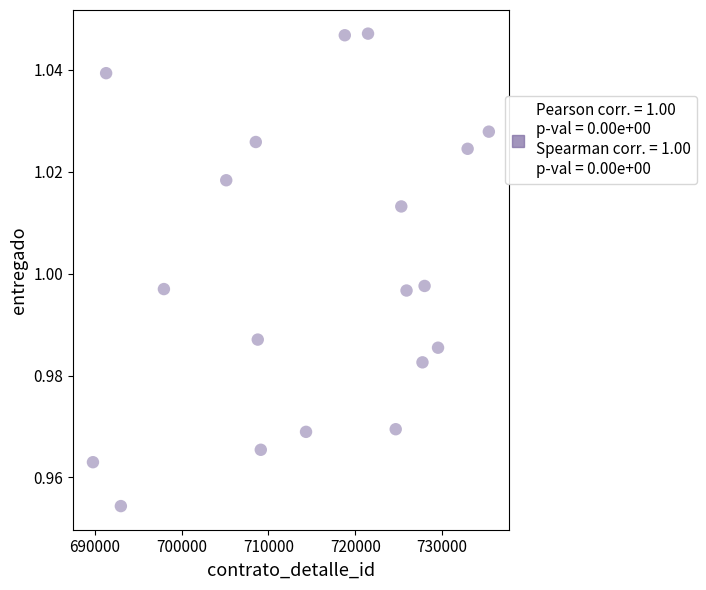

How many points are shown in the scatter plot?

19